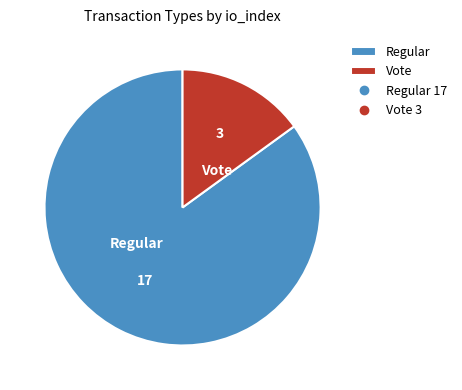

Which has a higher value, Regular or Vote?

Regular